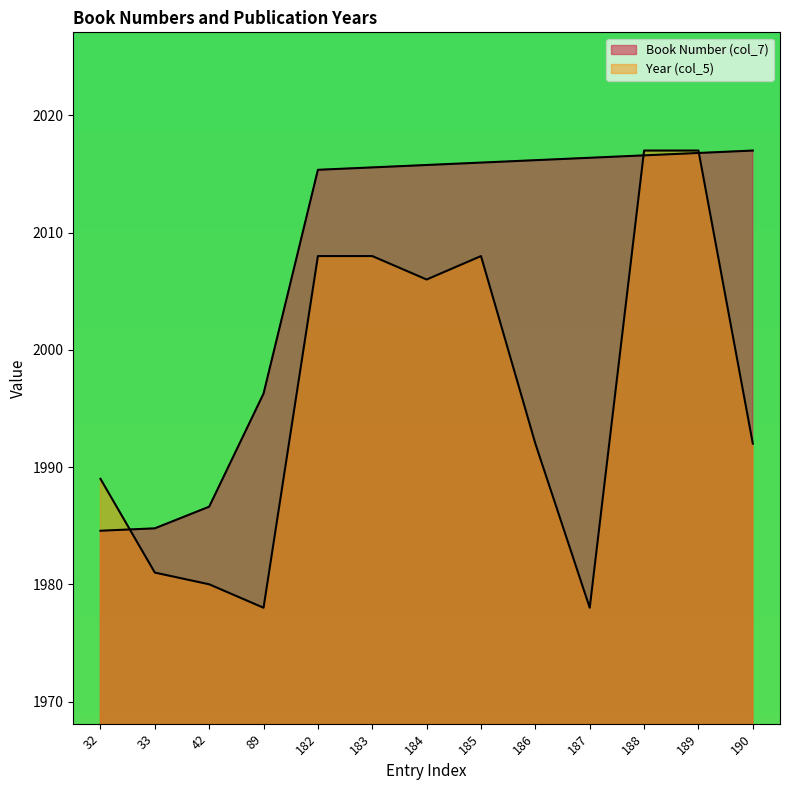

What is the difference between the highest and lowest values at 187?

38.4